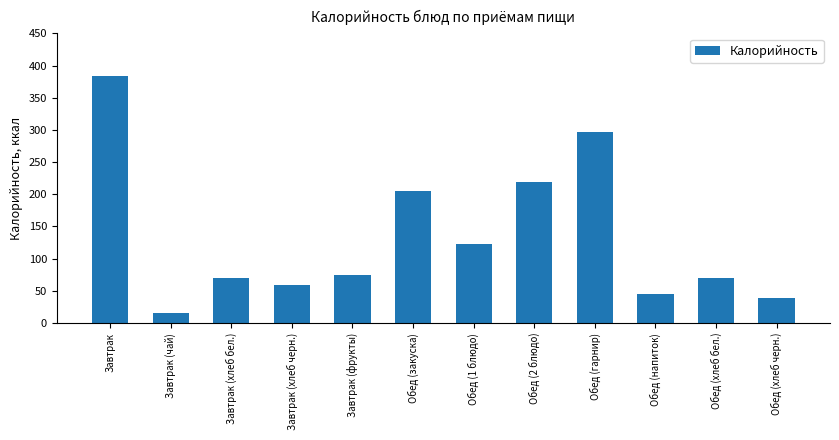

At which category does the chart reach its peak across all series?

Завтрак